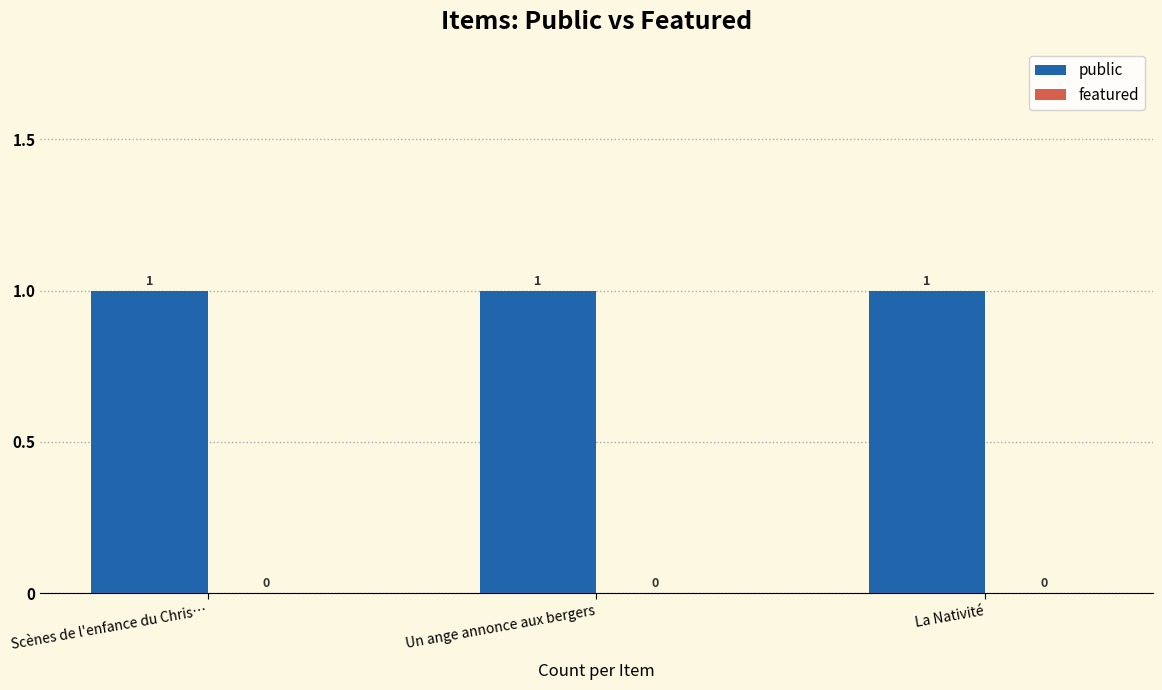

What is the maximum value shown in the chart?

1